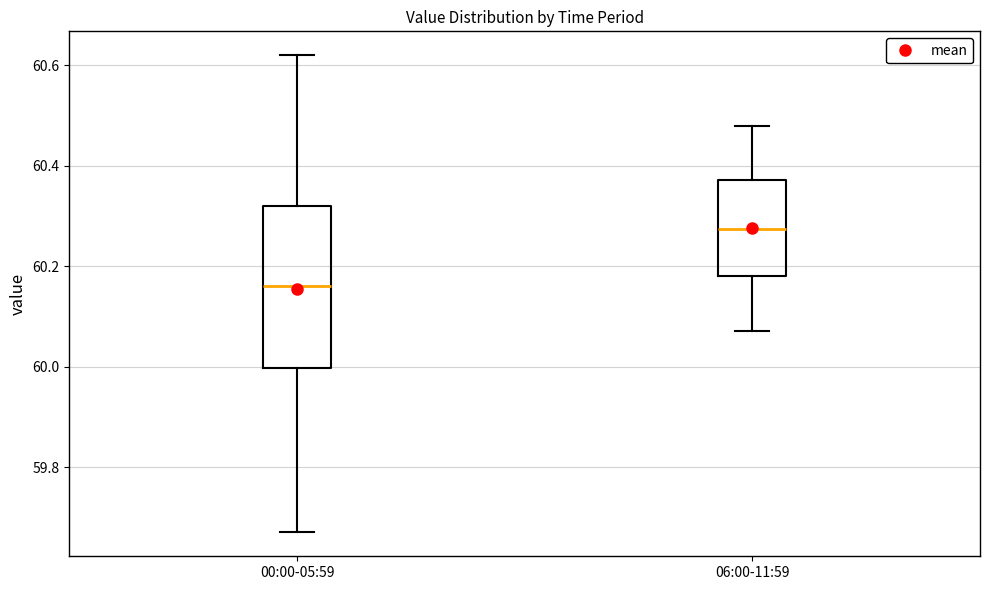

Reading left to right, read every box against the y-axis: the position of its median line, the range the box covers, and the ends of its whiskers. The values are not printed on the chart, so give them approximately, as read against the axis.

00:00-05:59: median 60.16, box 60.00 to 60.32, whiskers 59.68 to 60.62
06:00-11:59: median 60.28, box 60.18 to 60.38, whiskers 60.08 to 60.48